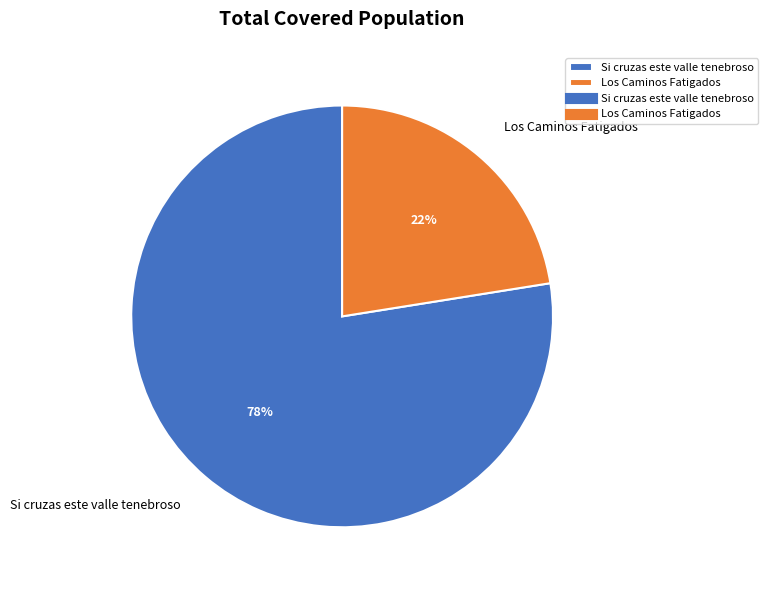

To the nearest percent, what portion does Los Caminos Fatigados represent?

22%